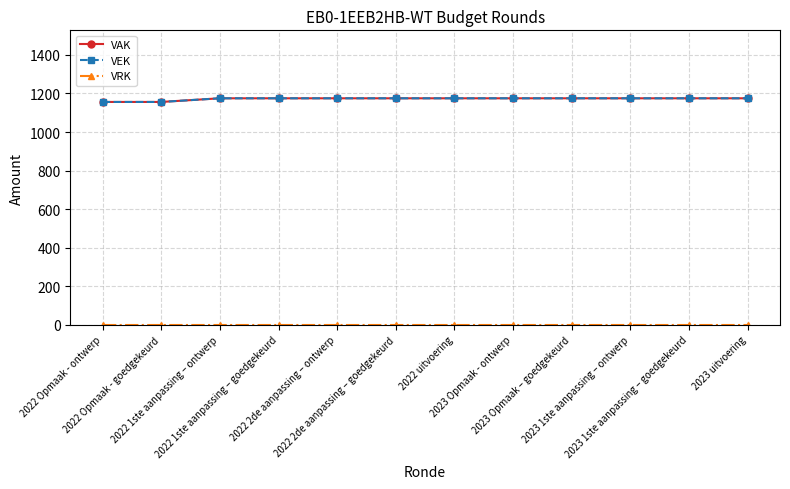

Is this an area chart (filled region under the line)?

No